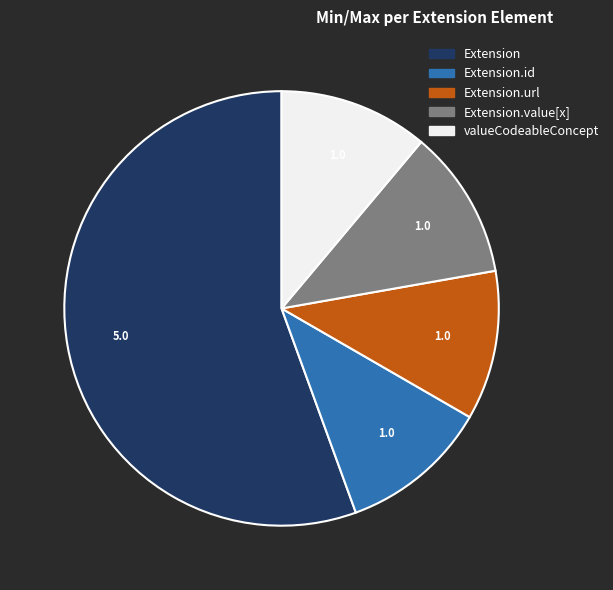

Does any single category account for the majority?

Yes